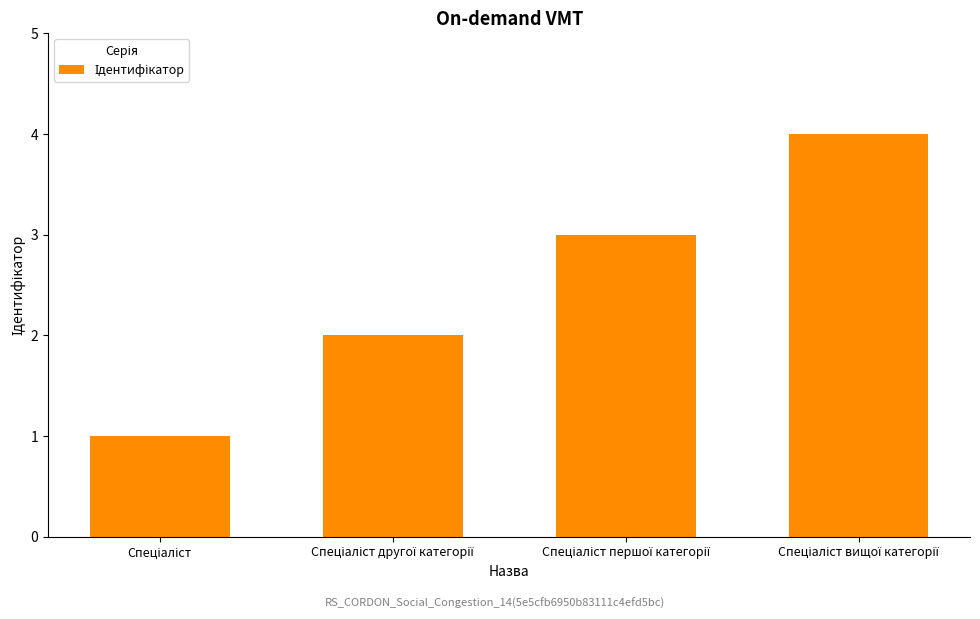

What is the difference between the maximum and minimum values?

3